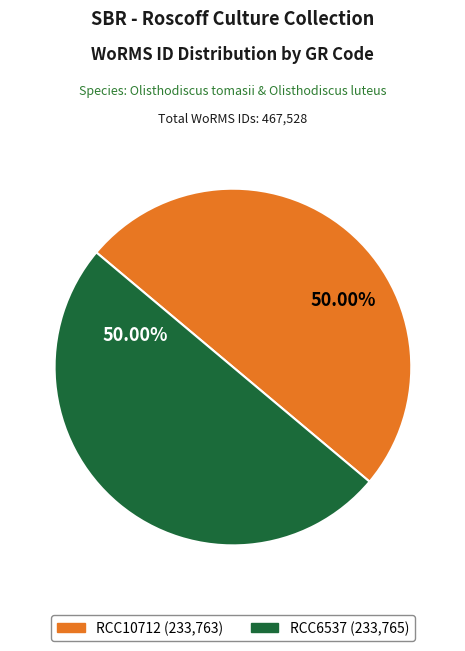

To the nearest percent, what percentage of the pie is RCC10712?

50%